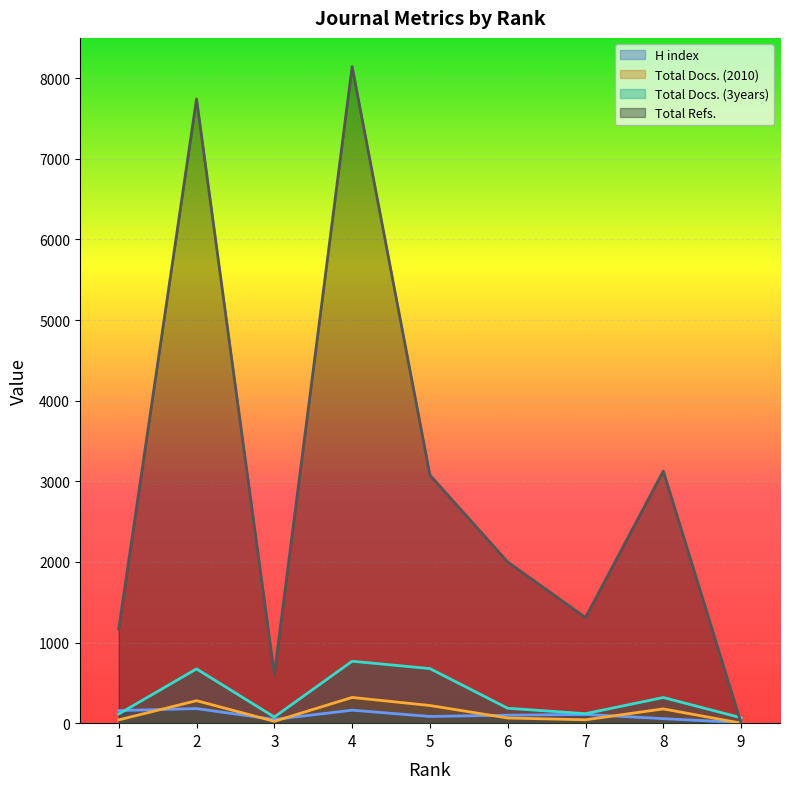

Reading right to left, transcribe all the data shown in this chart.

H index: 9=7	8=56	7=108	6=99	5=83	4=161	3=46	2=181	1=156
Total Docs. (2010): 9=0	8=177	7=42	6=64	5=219	4=319	3=23	2=279	1=41
Total Docs. (3years): 9=67	8=318	7=118	6=185	5=677	4=768	3=76	2=673	1=114
Total Refs.: 9=0	8=3127	7=1310	6=1999	5=3077	4=8144	3=607	2=7743	1=1169